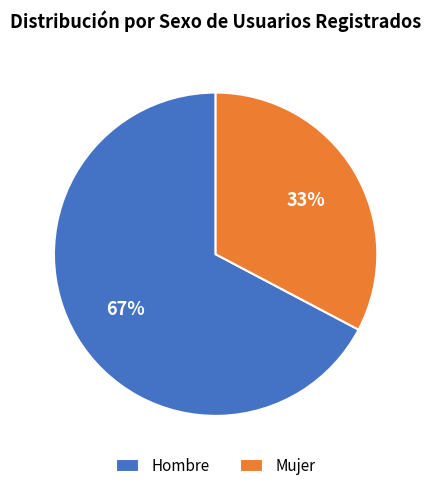

Which has a higher value, Hombre or Mujer?

Hombre